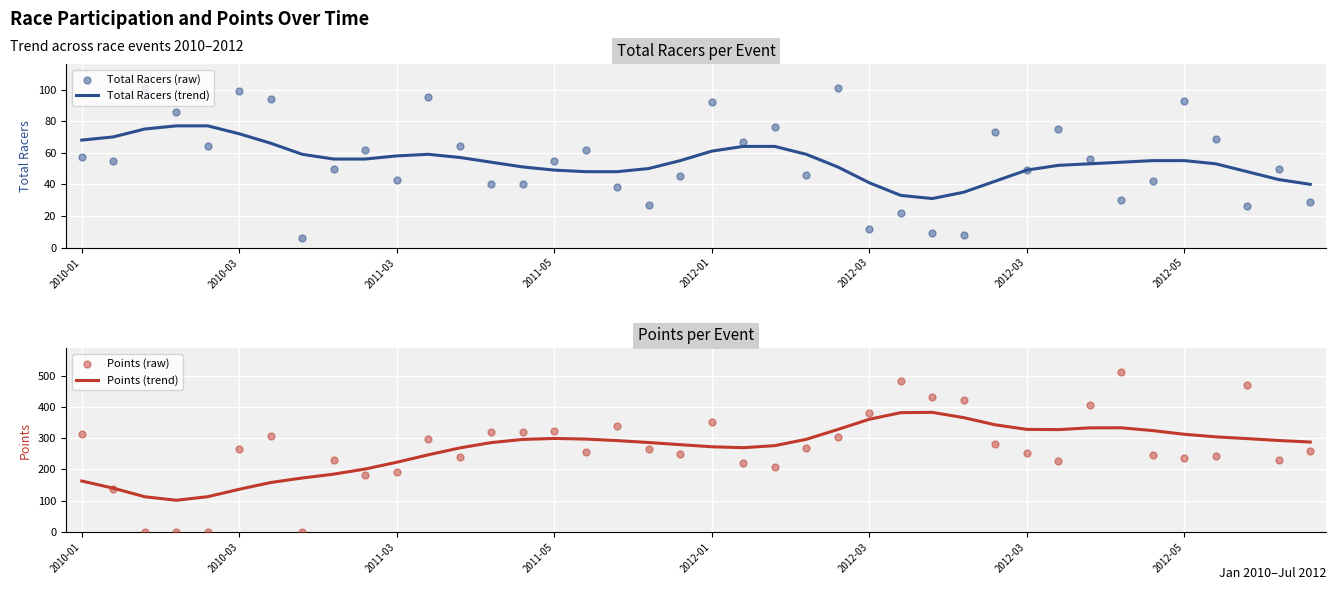

What are all the series names shown in the legend?

Total Racers (trend), Total Racers (raw), Points (trend), Points (raw)